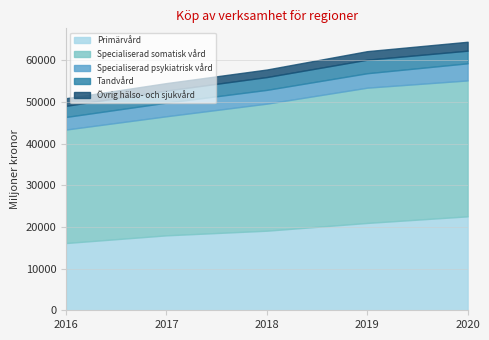

True or false: Övrig hälso- och sjukvård and Specialiserad somatisk vård intersect in this chart.

False